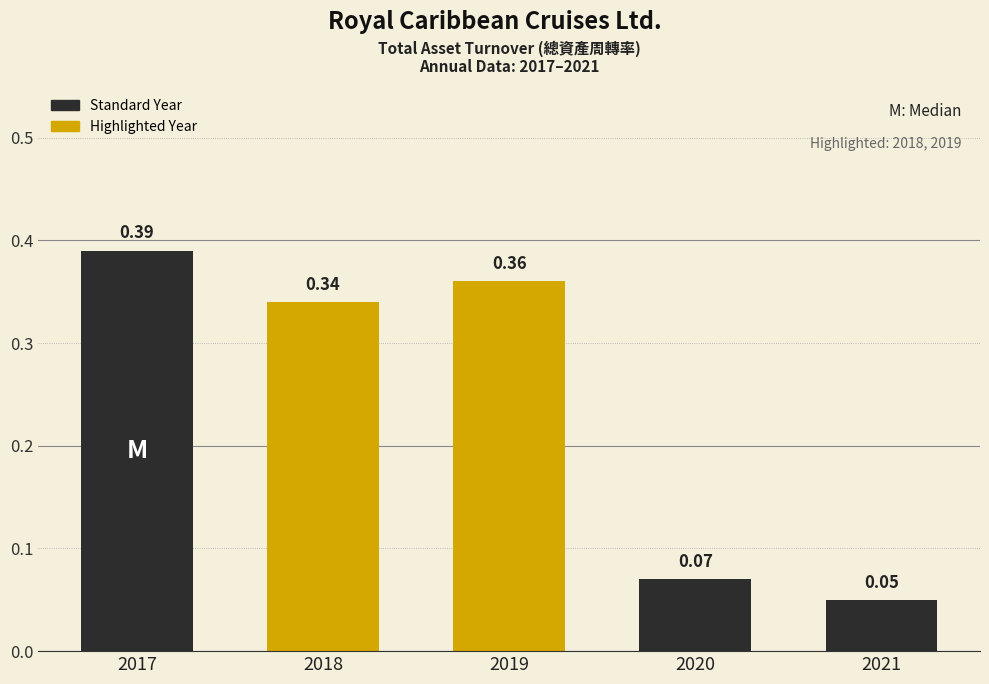

Rank the categories by value from lowest to highest.

2021, 2020, 2018, 2019, 2017